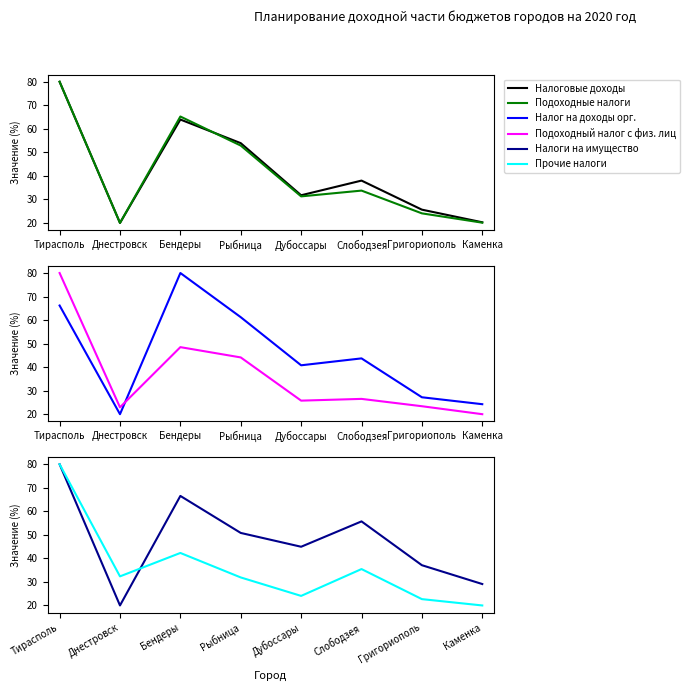

Reading right to left, what are all the values shown in this chart?

Налоговые доходы: Каменка=20.3	Григориополь=25.6	Слободзея=38.0	Дубоссары=31.8	Рыбница=53.9	Бендеры=63.9	Днестровск=20.0	Тирасполь=80.0
Подоходные налоги: Каменка=20.1	Григориополь=24.1	Слободзея=33.7	Дубоссары=31.3	Рыбница=52.9	Бендеры=65.2	Днестровск=20.0	Тирасполь=80.0
Налог на доходы орг.: Каменка=24.2	Григориополь=27.2	Слободзея=43.7	Дубоссары=40.8	Рыбница=61.2	Бендеры=80.0	Днестровск=20.0	Тирасполь=66.2
Подоходный налог с физ. лиц: Каменка=20.0	Григориополь=23.4	Слободзея=26.5	Дубоссары=25.8	Рыбница=44.1	Бендеры=48.5	Днестровск=22.9	Тирасполь=80.0
Налоги на имущество: Каменка=29.1	Григориополь=37.1	Слободзея=55.7	Дубоссары=44.9	Рыбница=50.8	Бендеры=66.5	Днестровск=20.0	Тирасполь=80.0
Прочие налоги: Каменка=20.0	Григориополь=22.7	Слободзея=35.5	Дубоссары=24.1	Рыбница=31.9	Бендеры=42.3	Днестровск=32.4	Тирасполь=80.0